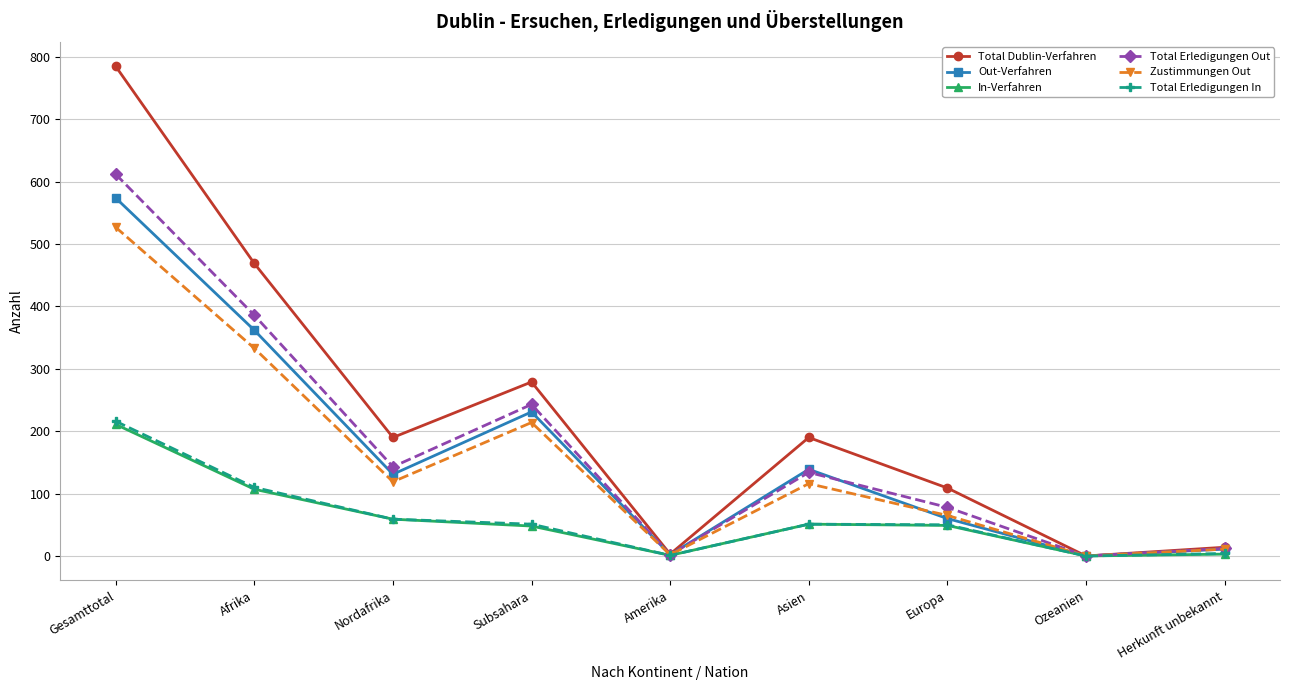

How many values in the Total Dublin-Verfahren series are below 190?

4